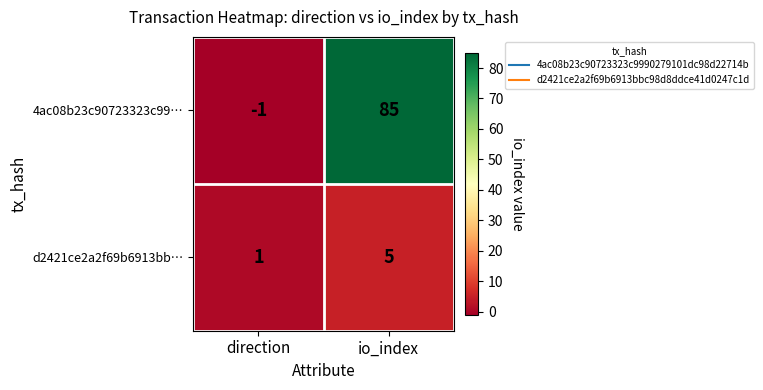

What is the total value across all series at io_index?

90